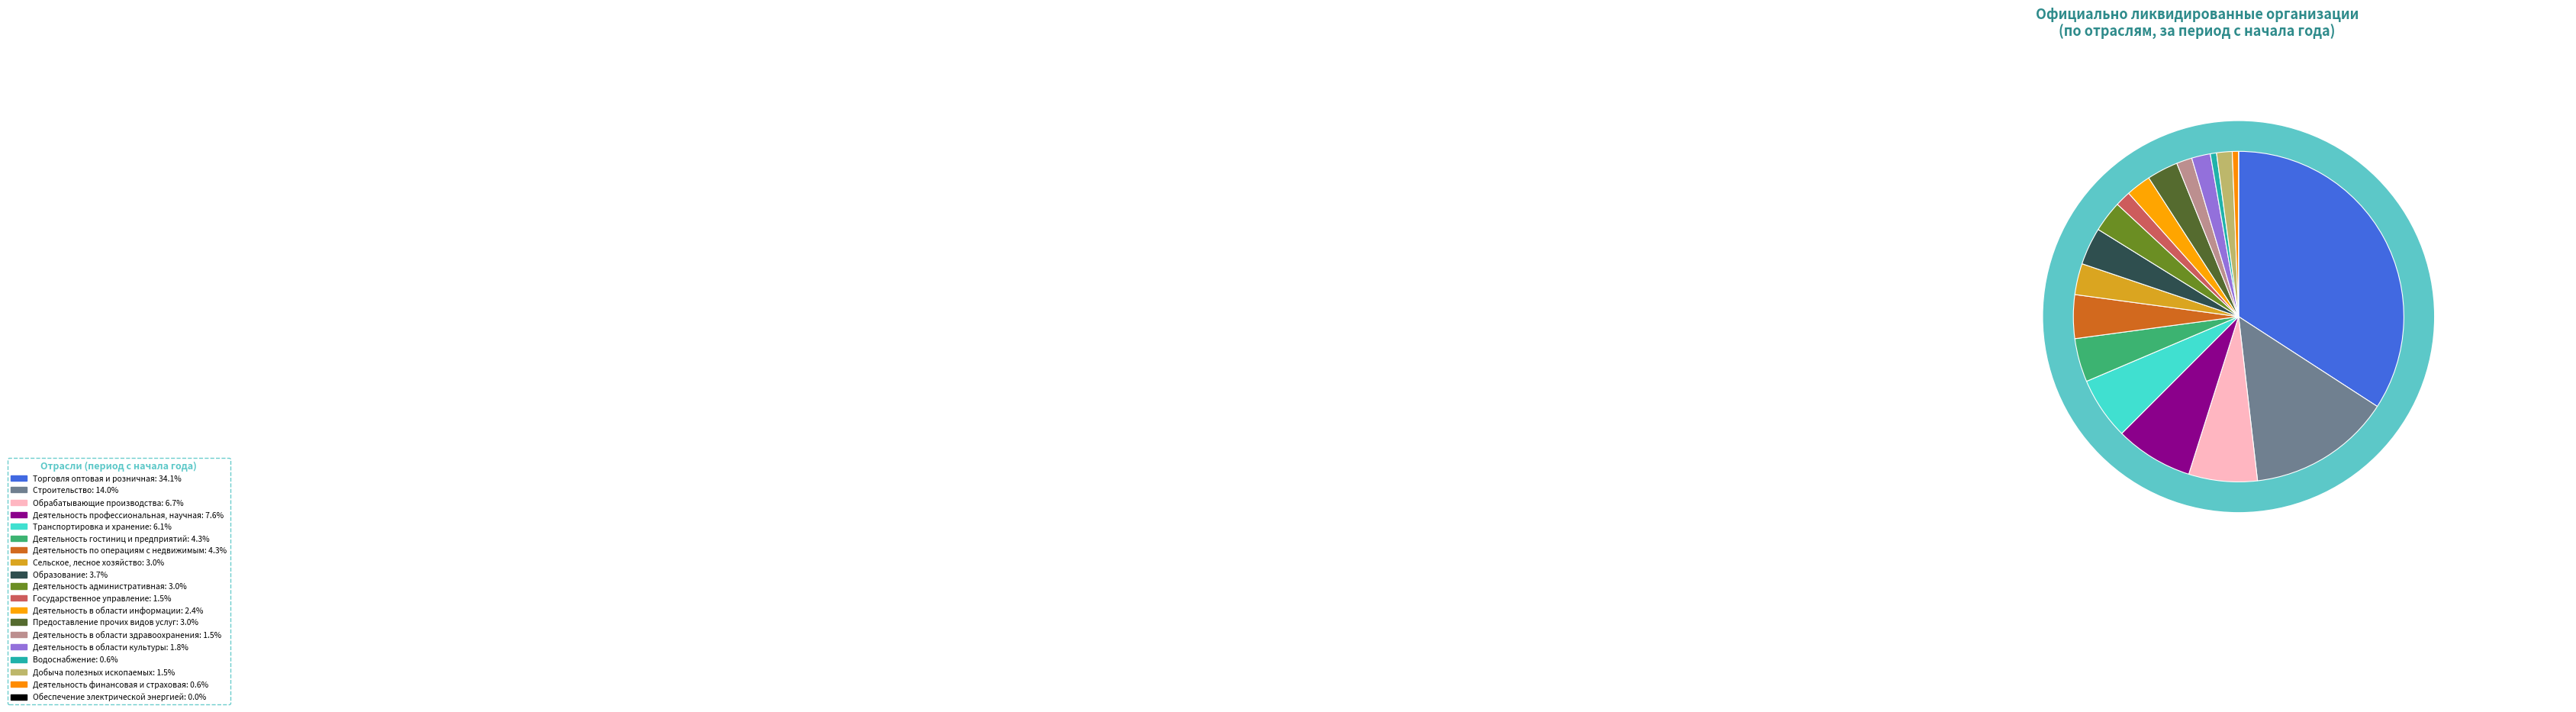

How many segments does this pie chart have?

19